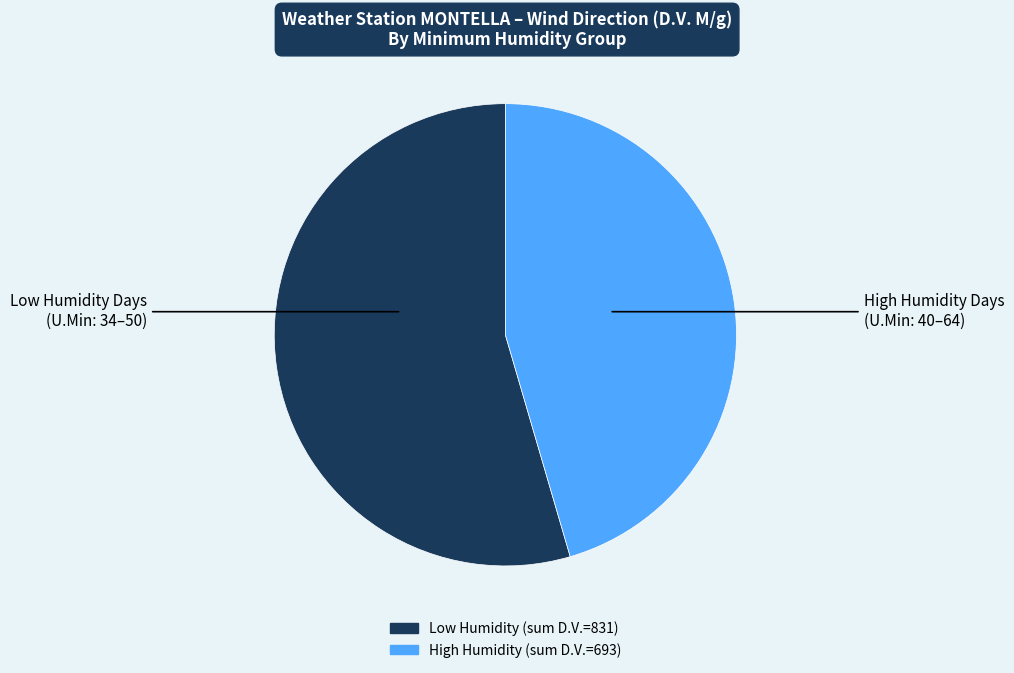

Is there a majority slice in this chart?

Yes